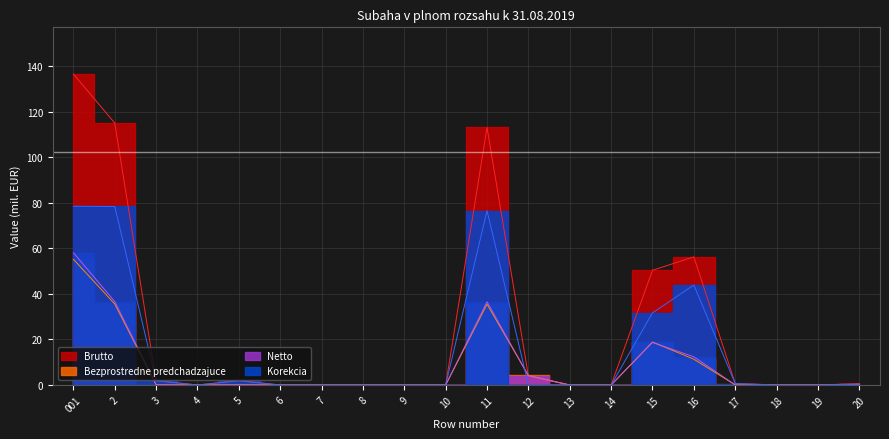

True or false: Brutto has a value of 1.9 at 3.

True